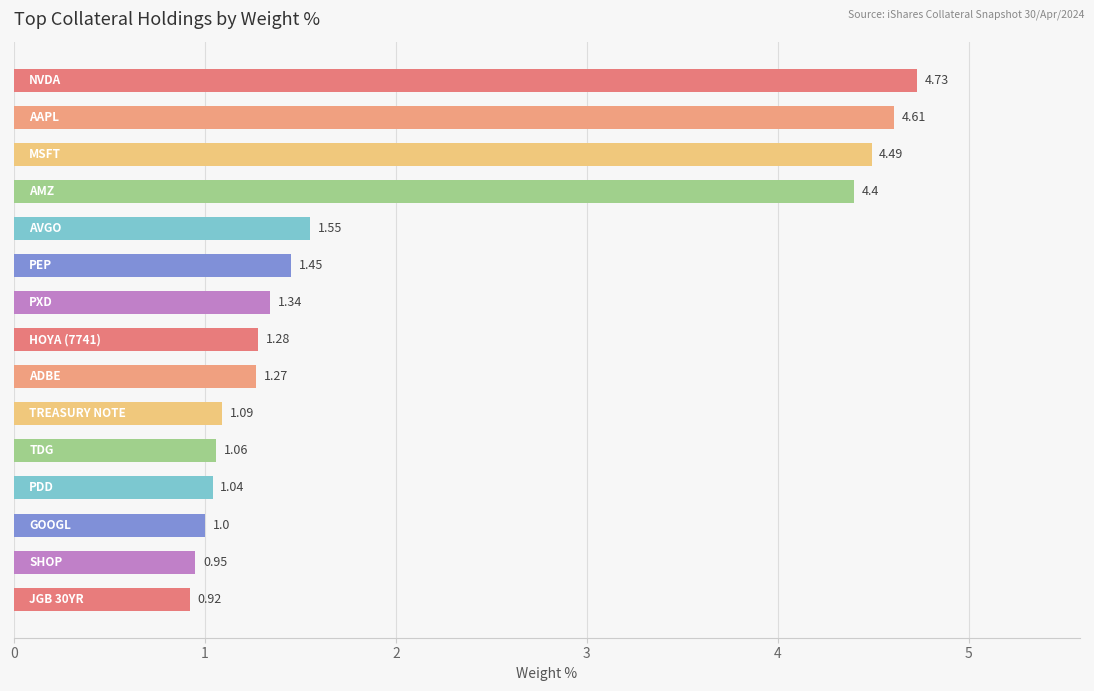

What is the difference between the second highest and minimum values?

3.7